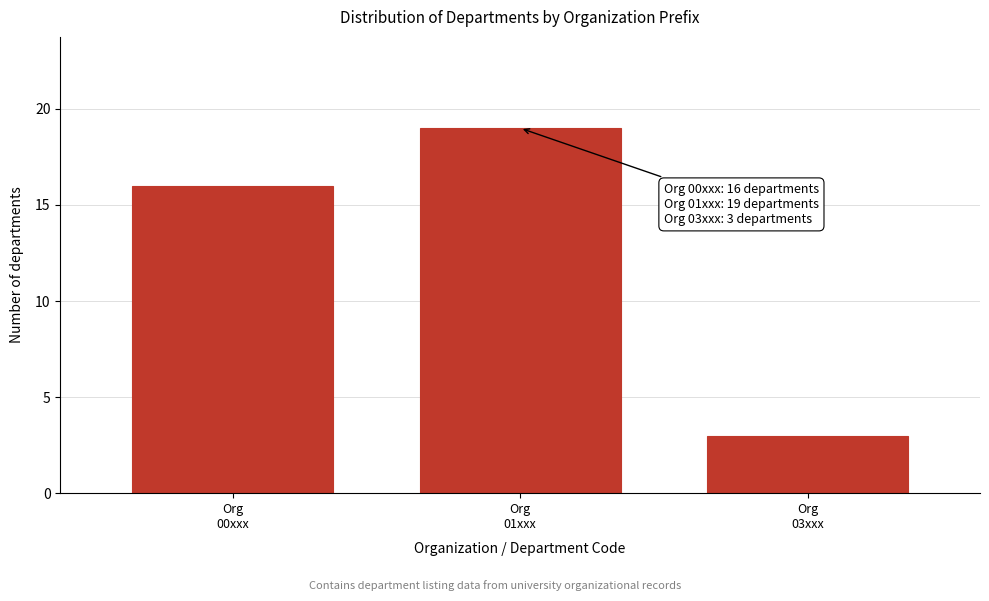

Reading right to left, what are all the values shown in this chart?

3	19	16